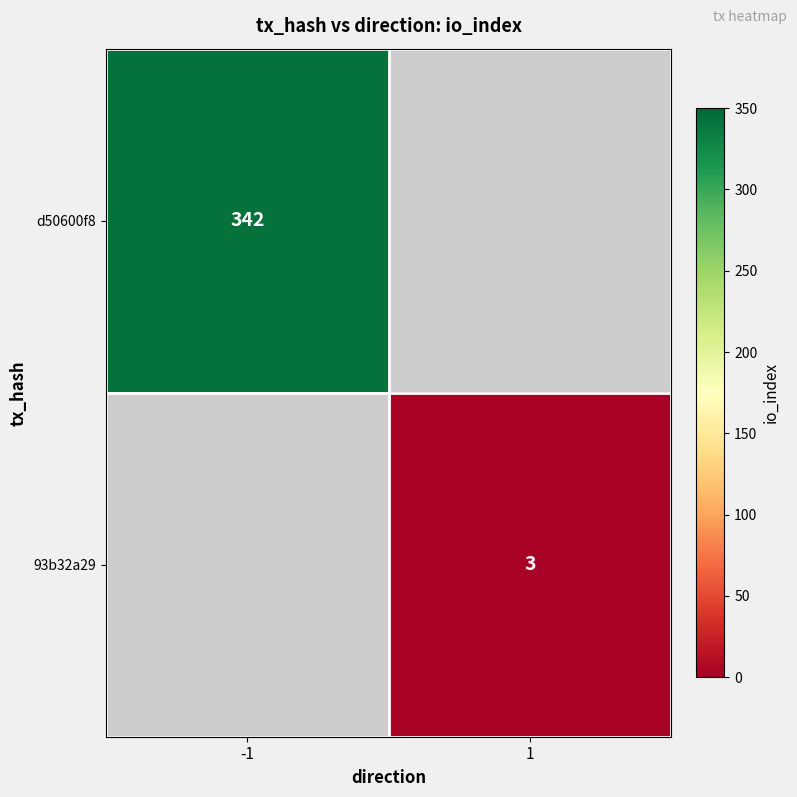

At how many categories does at least one series exceed 243?

1